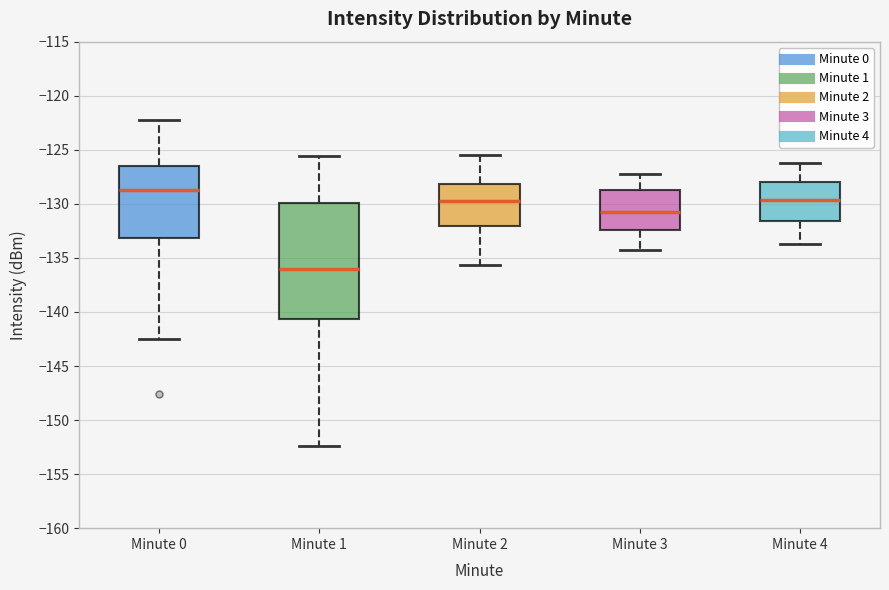

Where is the upper edge of the box for Minute 1 on the y-axis? The values are not printed on the chart, so give them approximately, as read against the axis.

-130.0